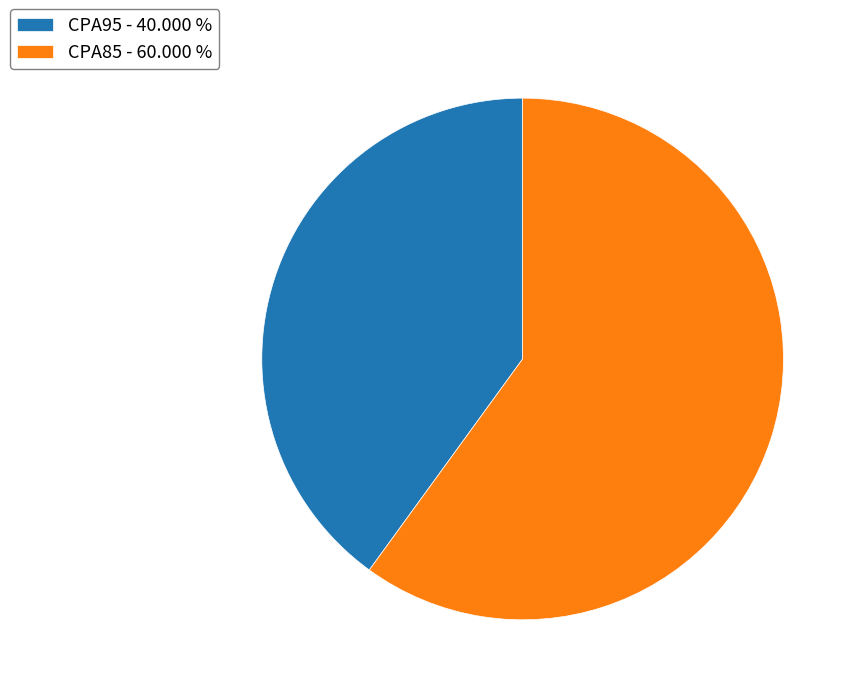

Approximately how many times larger is the value at CPA95 - 40.000 % compared to CPA85 - 60.000 %?

0.7